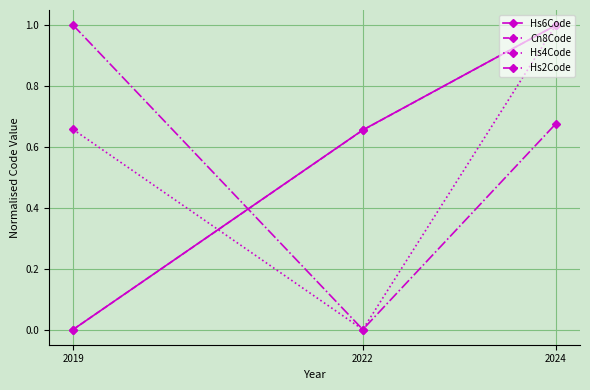

What is the difference between the maximum and minimum values in the Hs2Code series?

1.0